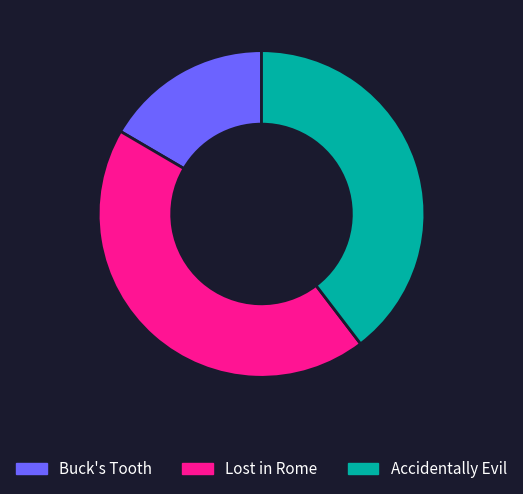

Combined, do Buck's Tooth and Accidentally Evil account for over 50%?

Yes